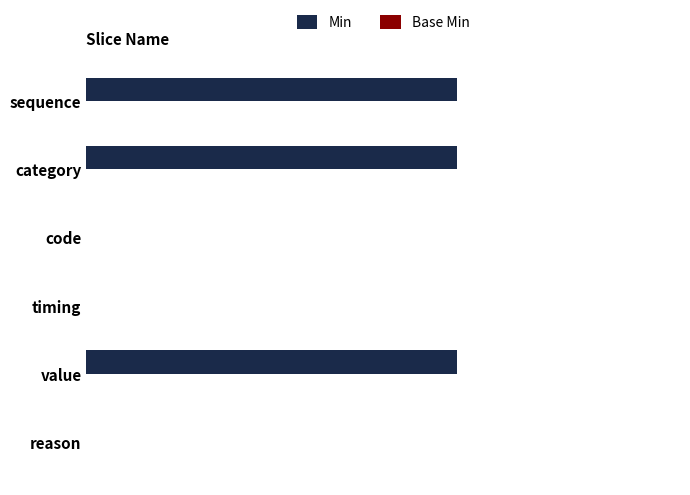

Are the bars horizontal?

Yes